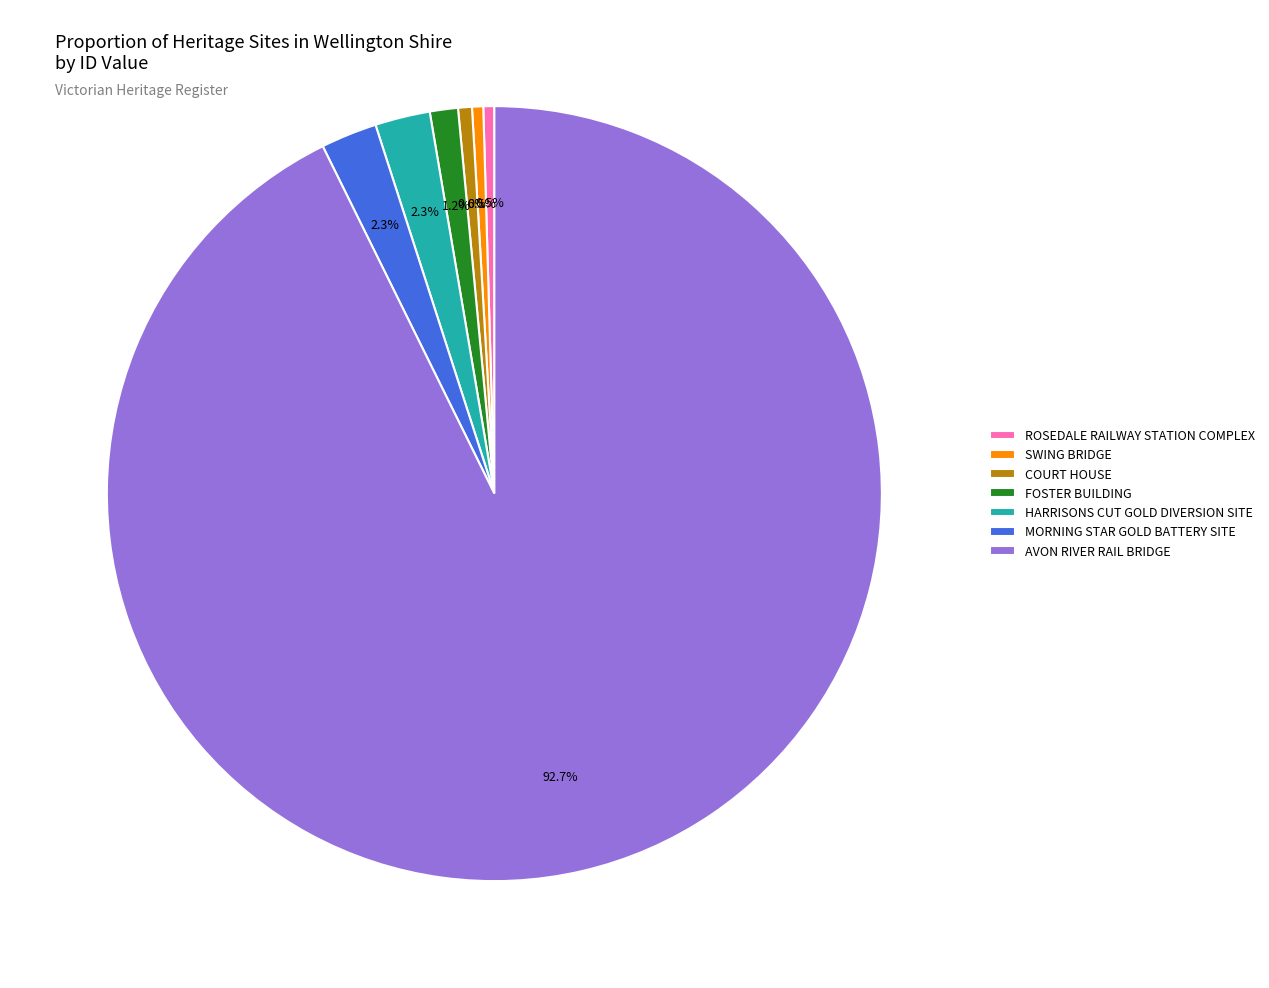

To the nearest percent, what is the difference between the HARRISONS CUT GOLD DIVERSION SITE and AVON RIVER RAIL BRIDGE slice percentages?

90%